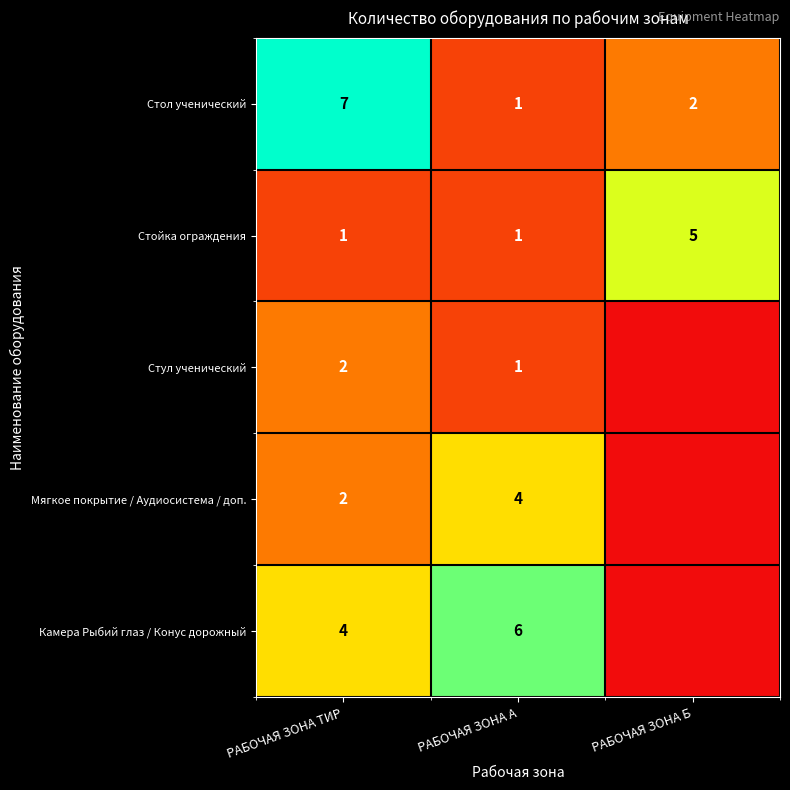

What is the sum of the Стойка ограждения values at РАБОЧАЯ ЗОНА Б and РАБОЧАЯ ЗОНА ТИР?

6